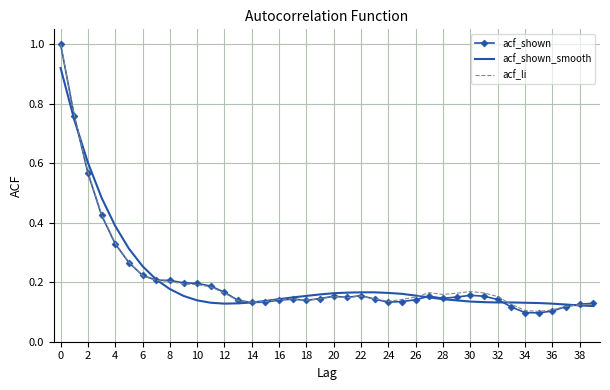

What is the highest value of the acf_li series?

1.0